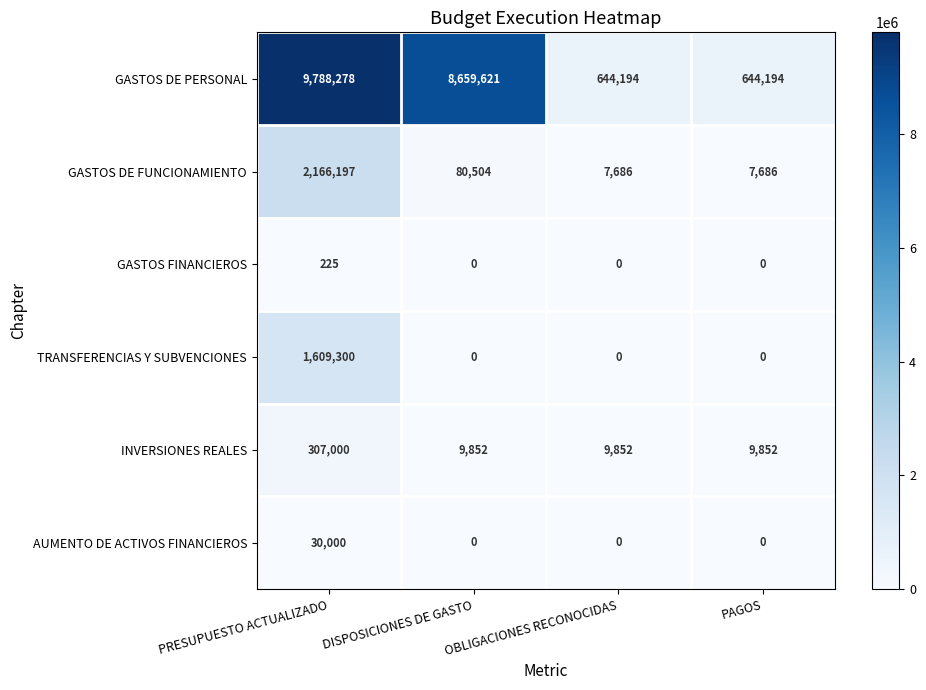

At which category is the sum across all series the highest?

PRESUPUESTO ACTUALIZADO